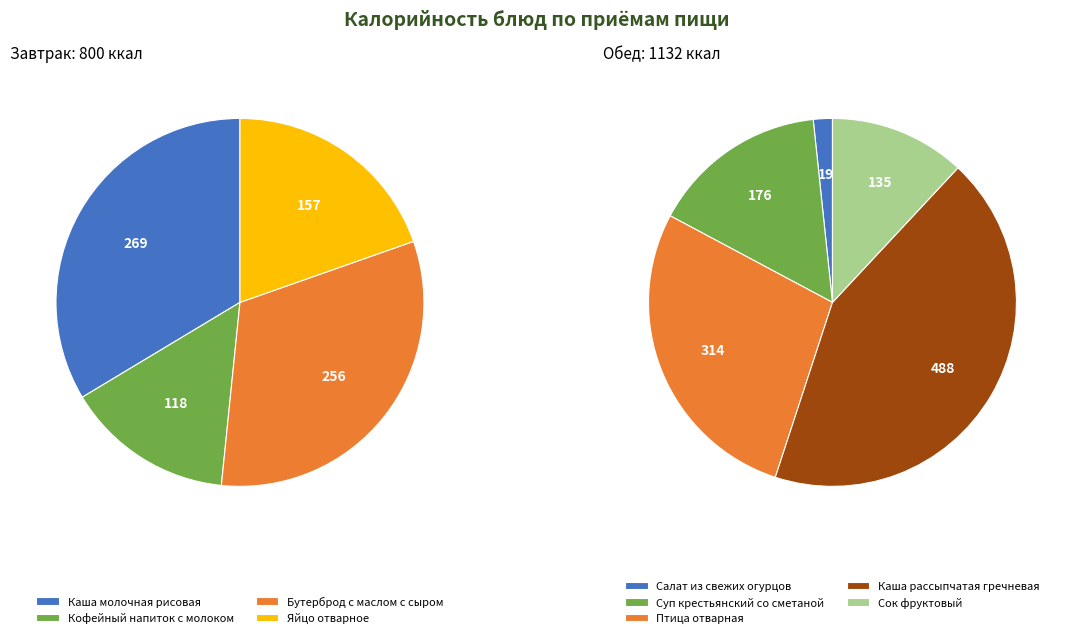

Combined, do Кофейный напиток с молоком and Сок фруктовый account for over 50%?

No